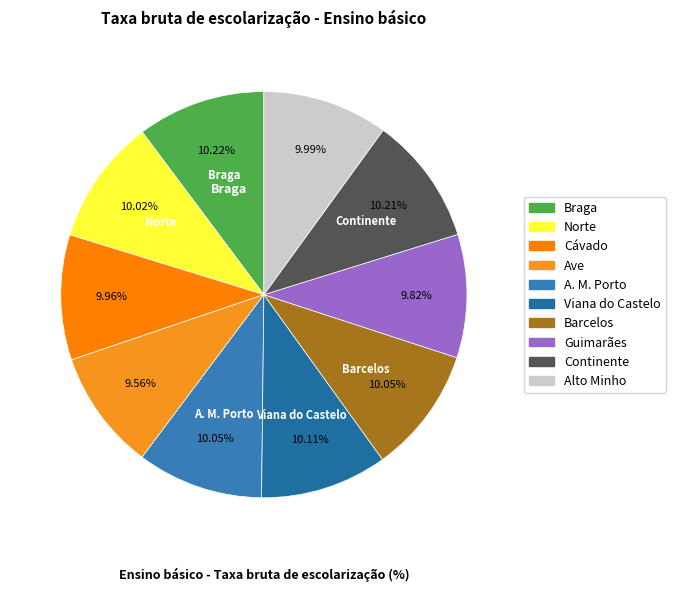

Count the number of slices in the pie.

10